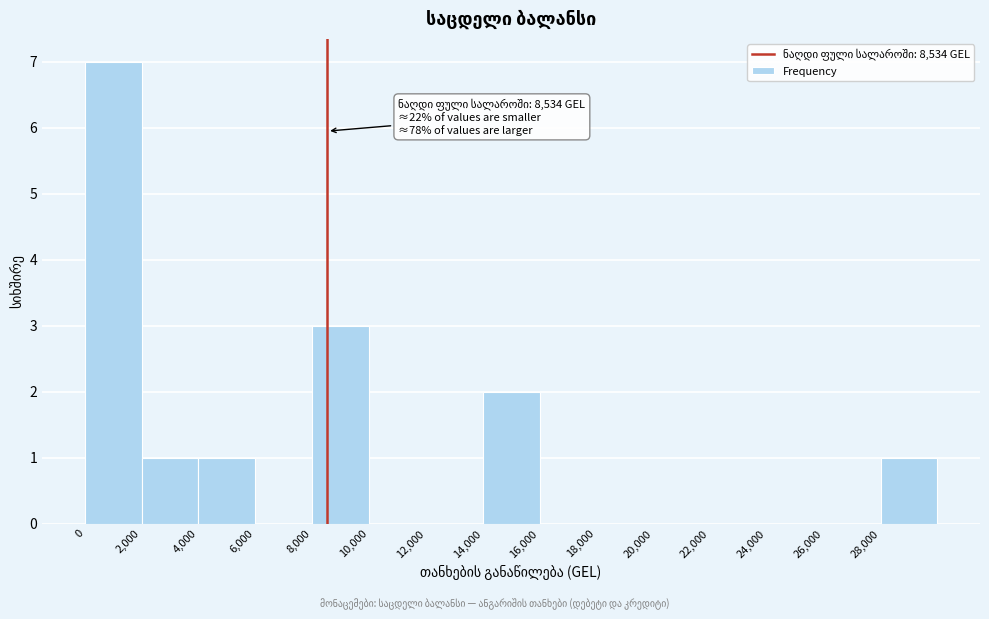

Over which range of the x-axis is the bar tallest?

0 to 2000